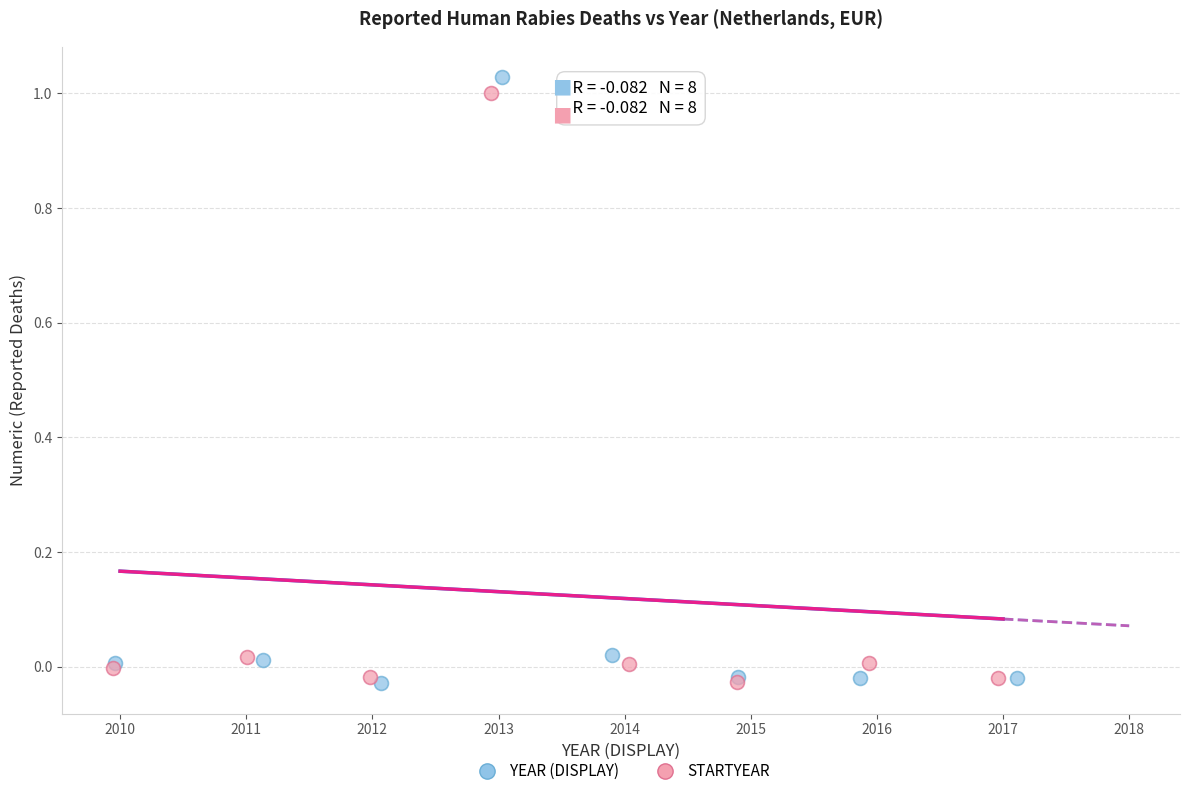

Which series has the largest Y range (max minus min)?

YEAR (DISPLAY)